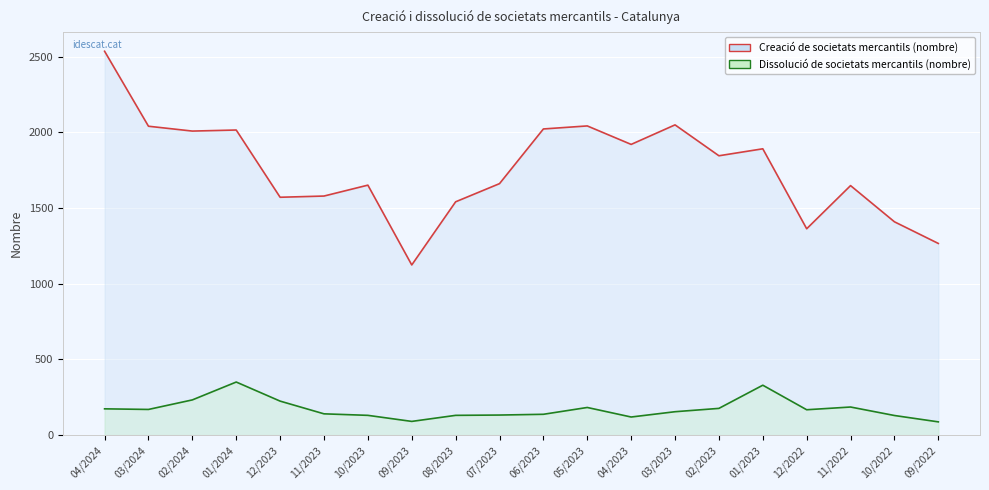

Is it true that Dissolució de societats mercantils (nombre) equals 351 at 01/2024?

True